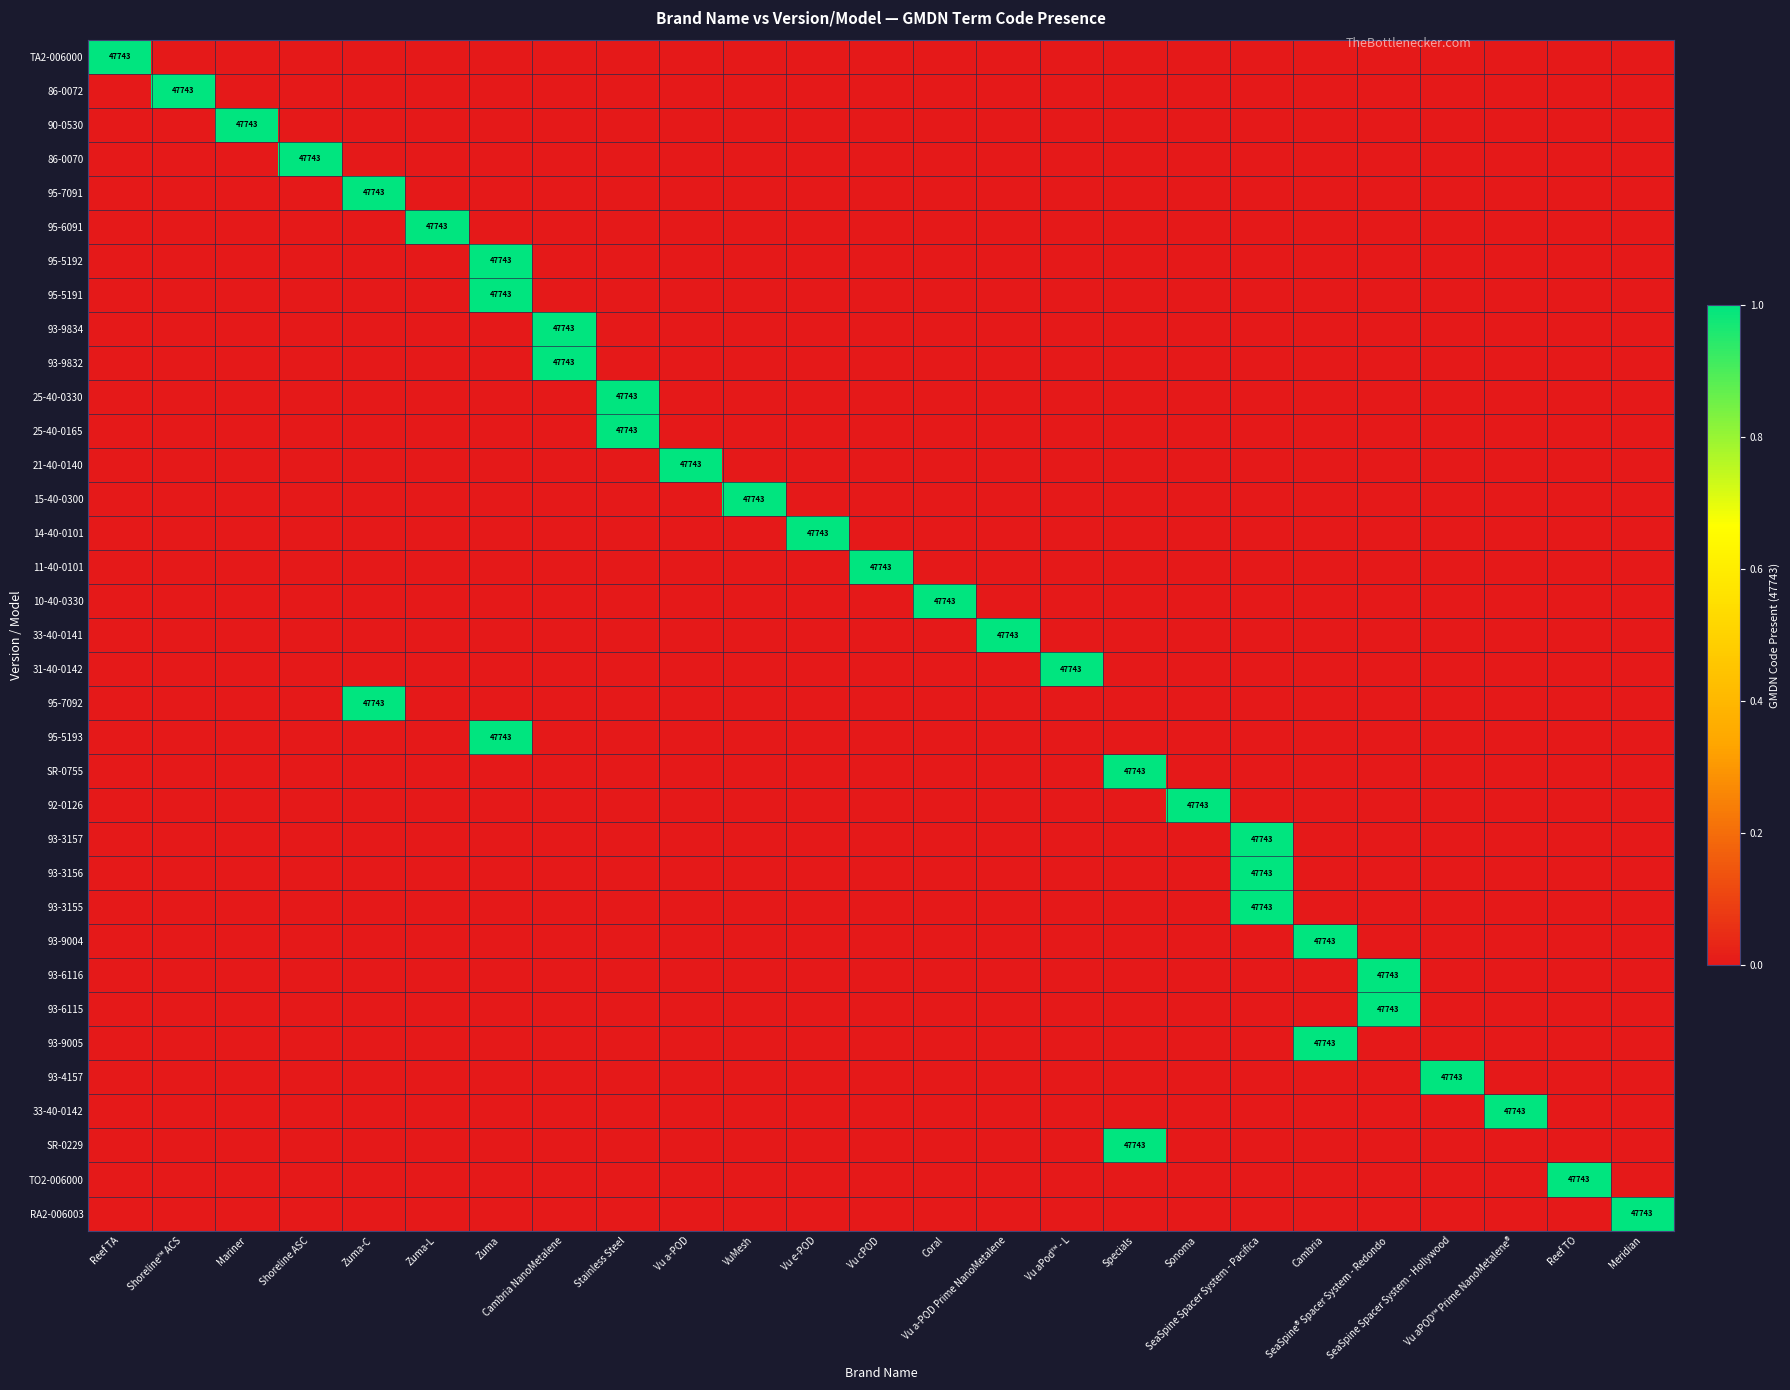

True or false: 95-6091 has a value of 0 at Zuma.

True